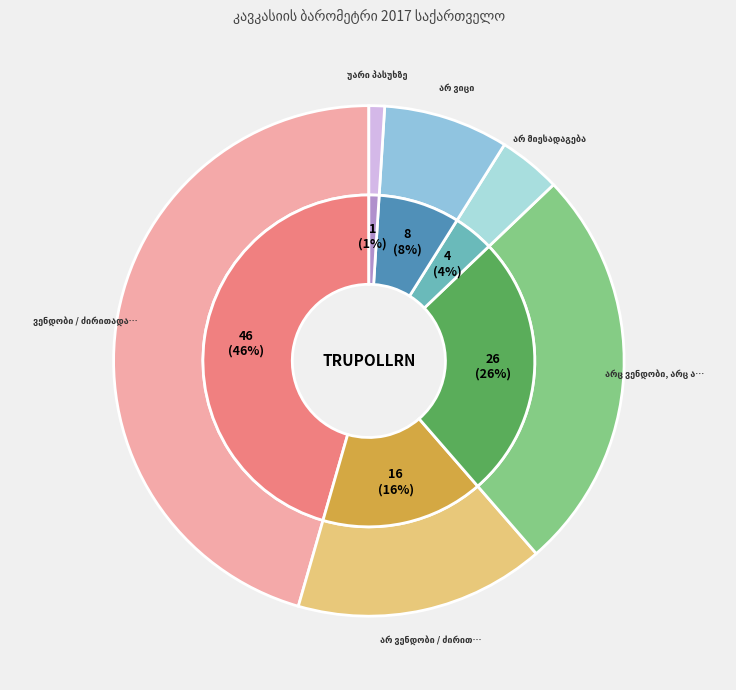

To the nearest percent, what portion does არ ვენდობი / ძირითადად არ ვენდობი represent?

16%